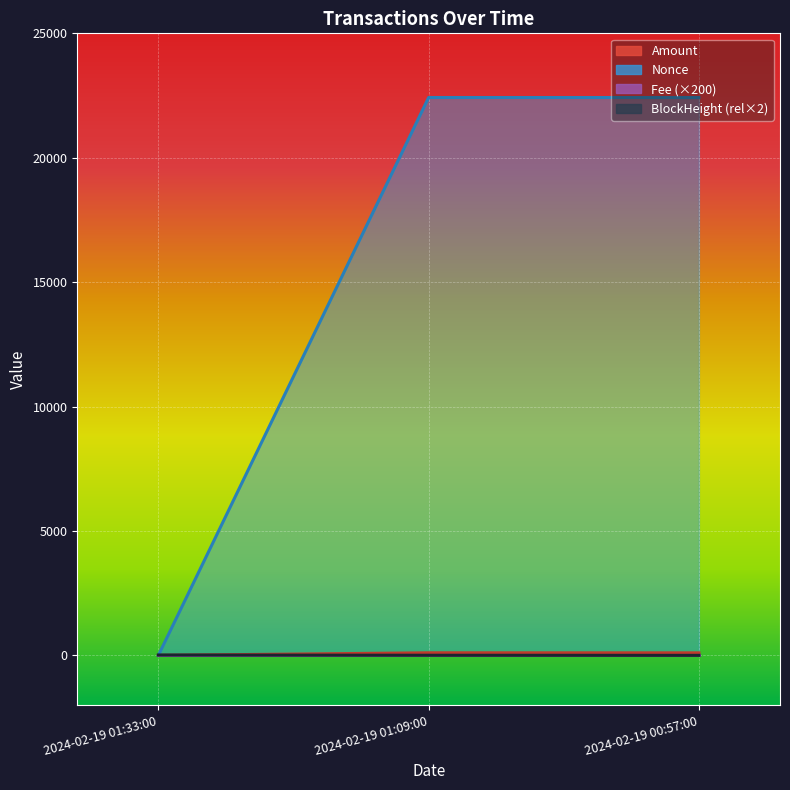

Is it true that Nonce equals 22421.0 at 2024-02-19 01:09:00?

True